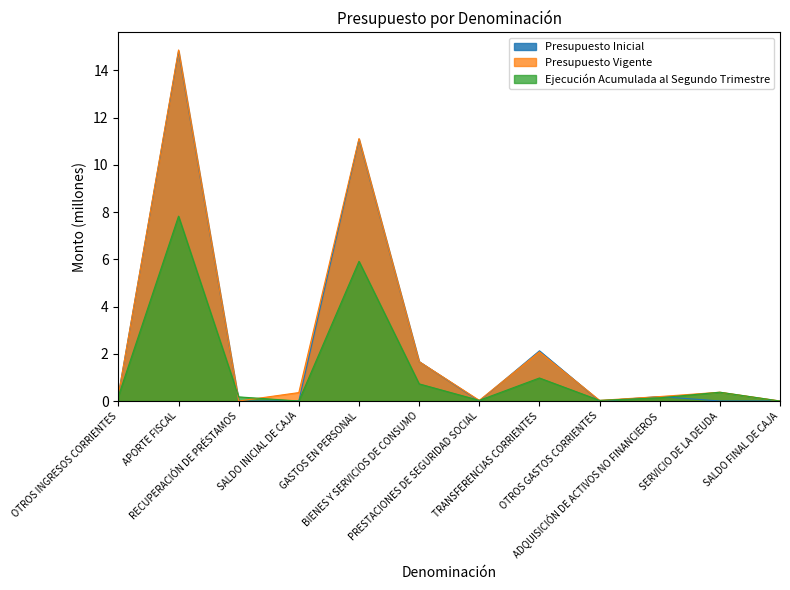

At which label is Presupuesto Inicial closest to 7?

GASTOS EN PERSONAL